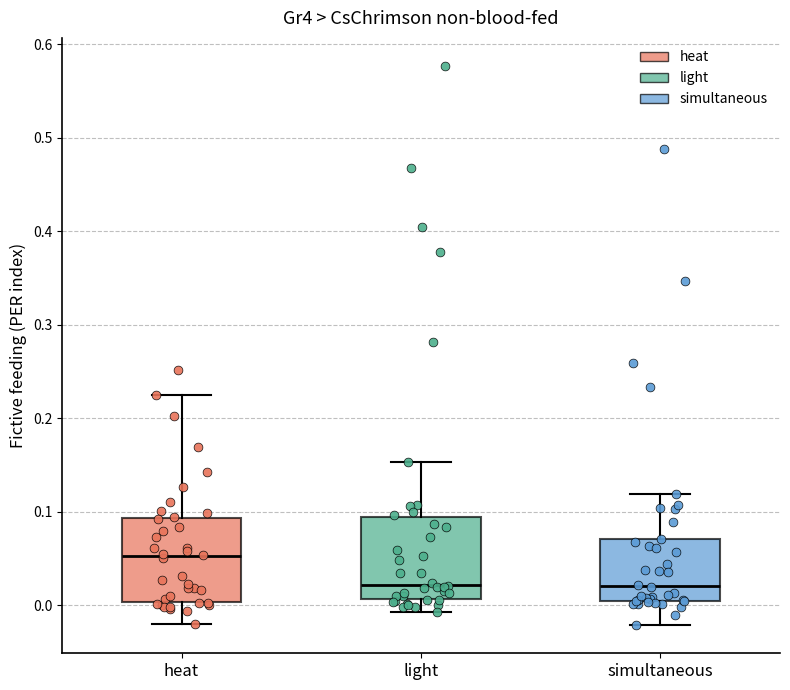

Which box has the highest median line?

heat